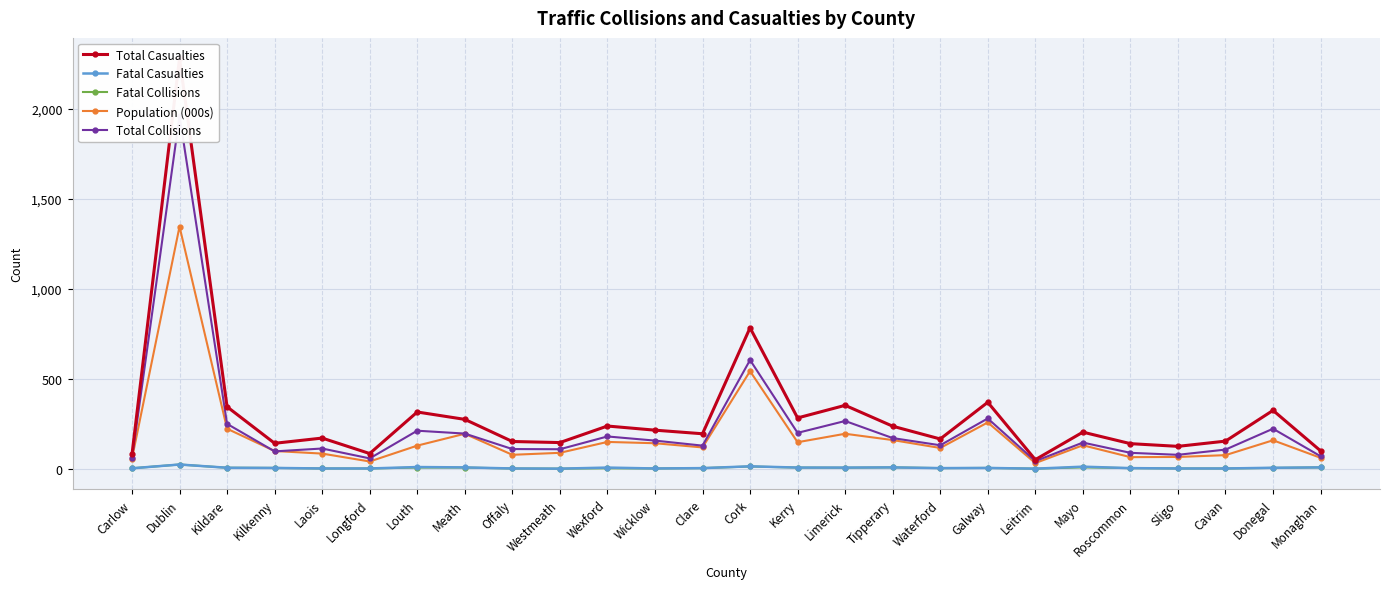

What is the difference between the highest and lowest values at Sligo?

123.0